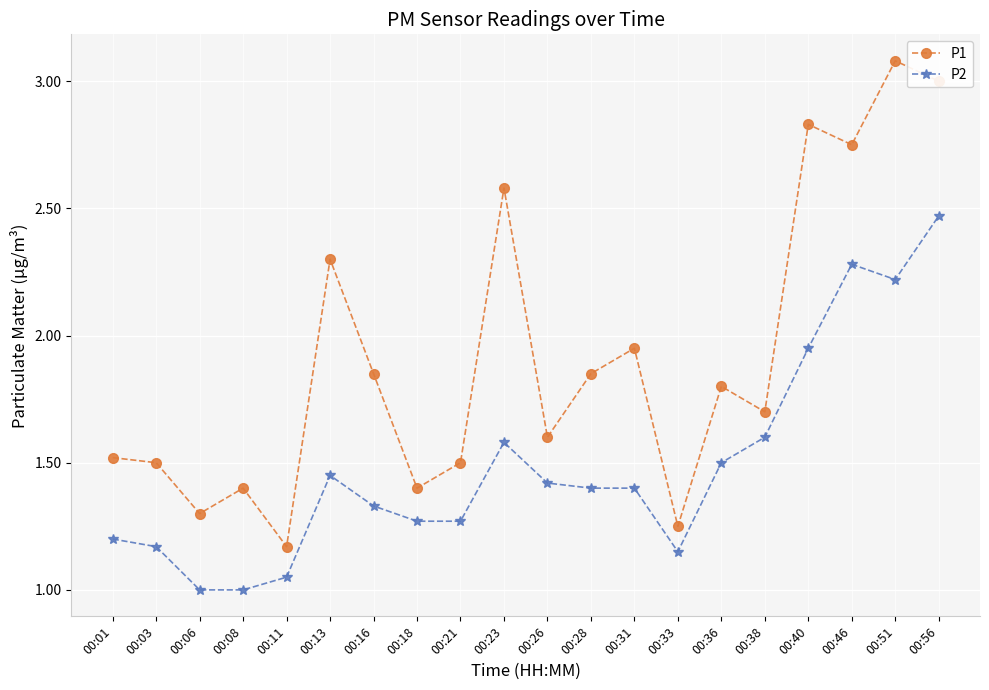

True or false: P1 has more than 2 interior local peaks.

True